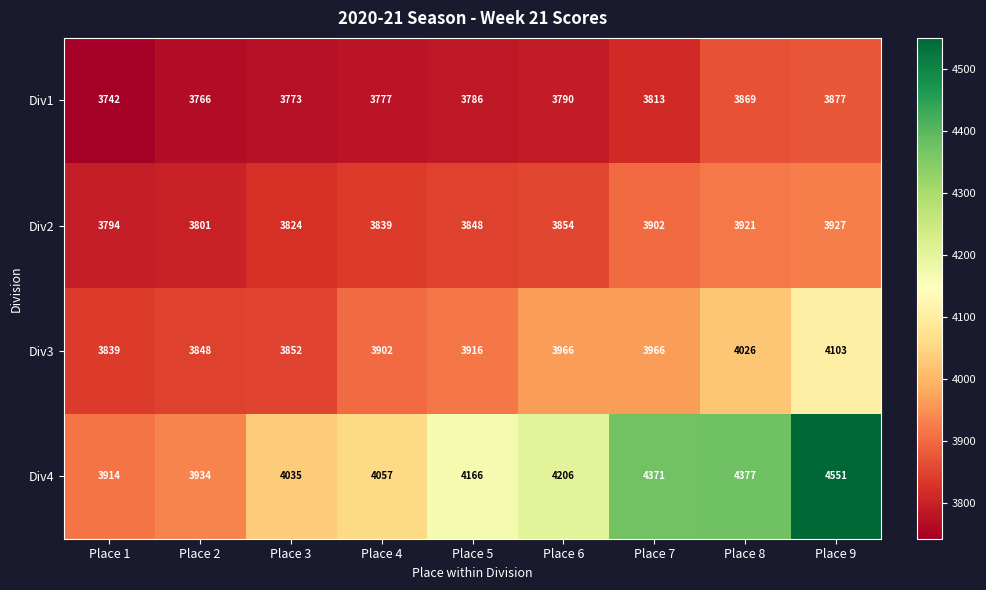

The Div1 series shows 1312 at Place 6. True or false?

False